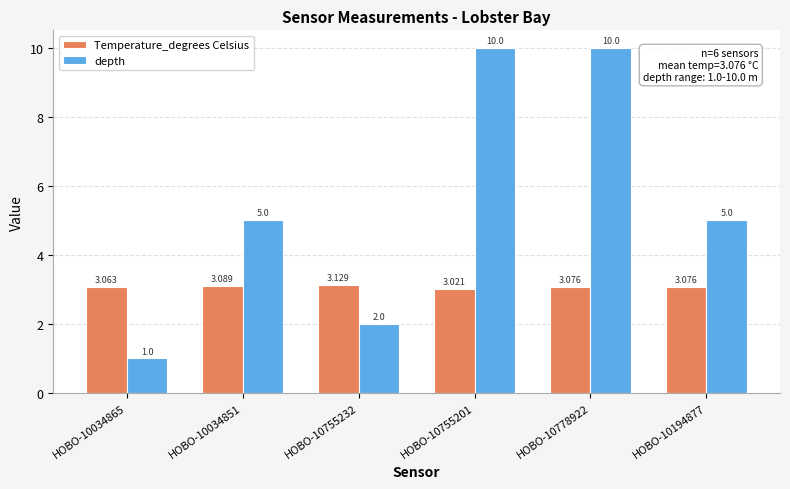

Count the number of categories in the chart.

6